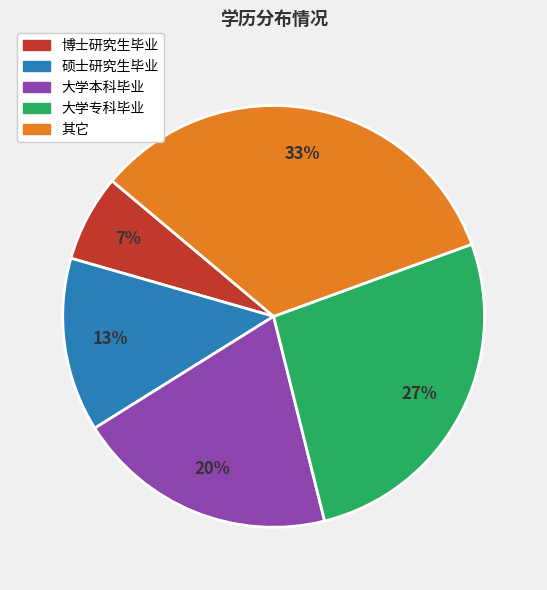

Which has a higher value, 硕士研究生毕业 or 其它?

其它